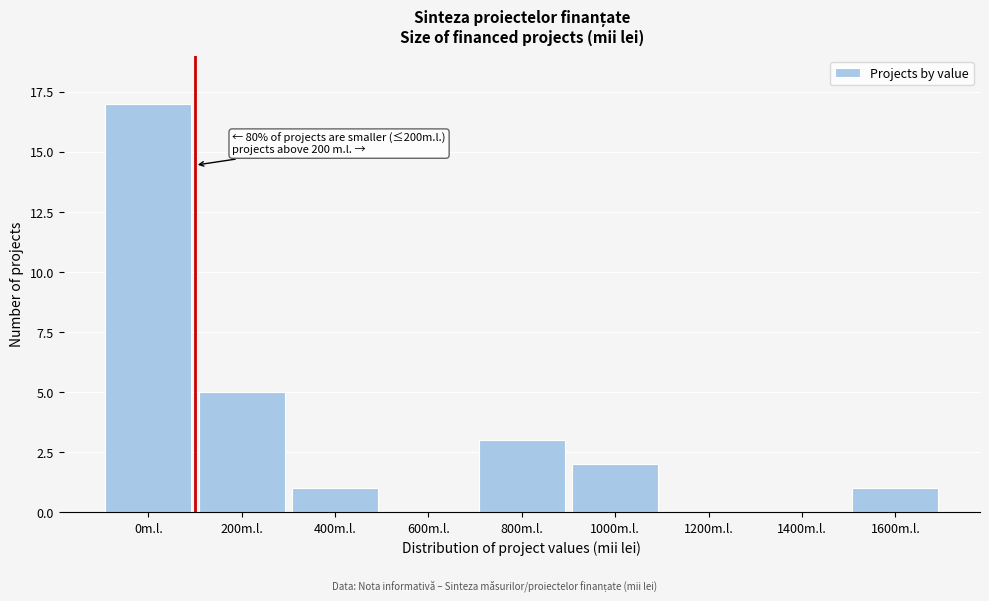

Reading right to left, what are all the values shown in this chart?

1600m.l.=1	1400m.l.=0	1200m.l.=0	1000m.l.=2	800m.l.=3	600m.l.=0	400m.l.=1	200m.l.=5	0m.l.=17